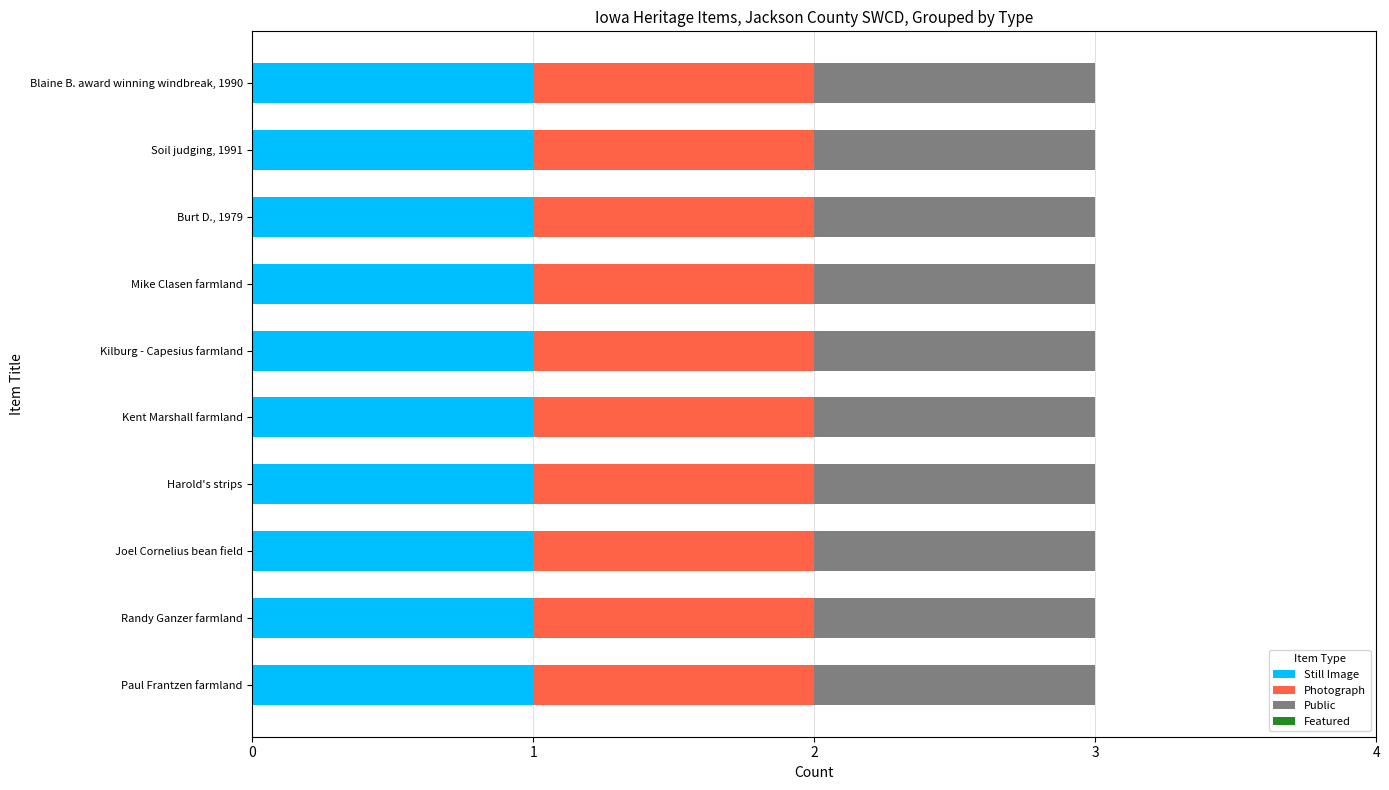

Between Paul Frantzen farmland and Joel Cornelius bean field, which series saw the biggest shift?

Still Image